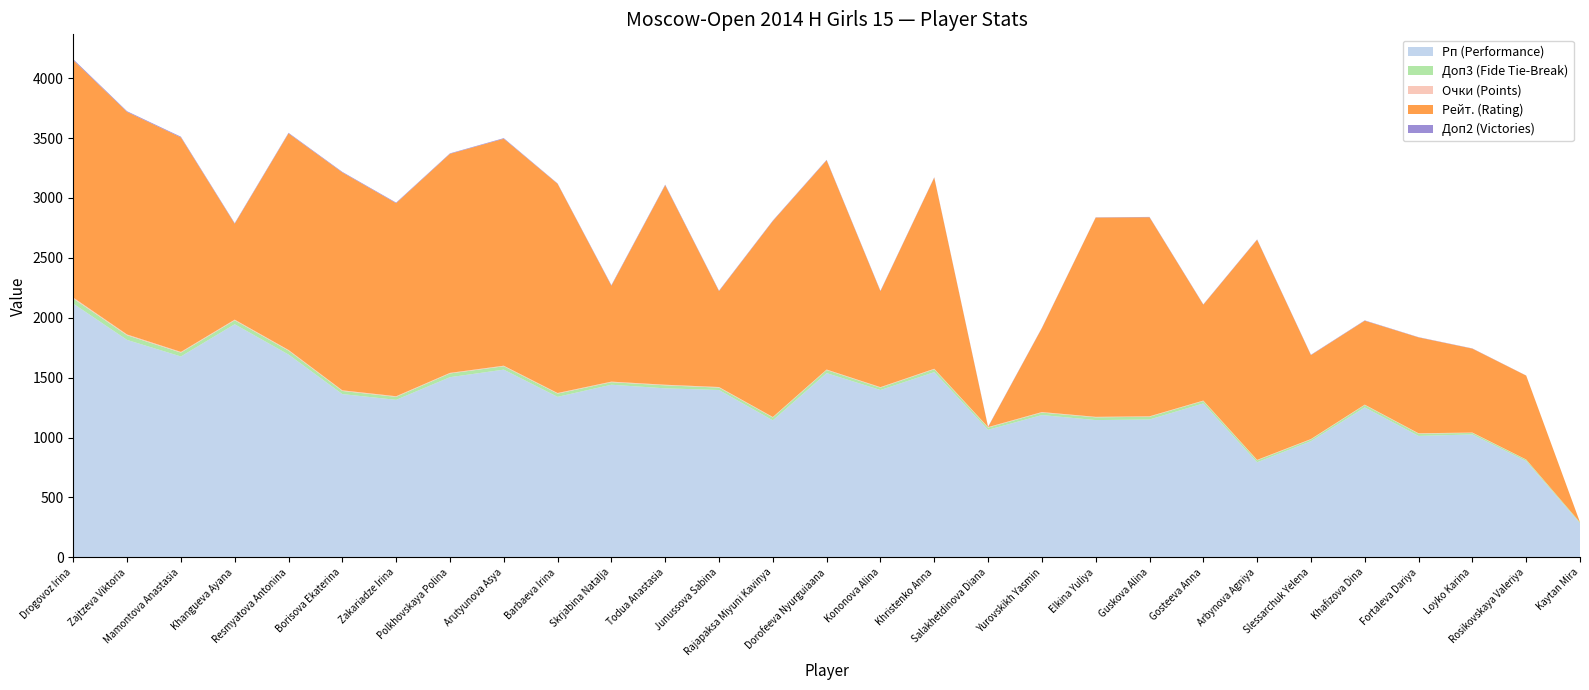

Reading left to right, list all the values displayed in this chart.

Рп (Performance): Drogovoz Irina=2118.0	Zajtzeva Viktoria=1815.0	Mamontova Anastasia=1677.0	Khangueva Ayana=1946.0	Resmyatova Antonina=1693.0	Borisova Ekaterina=1363.0	Zakariadze Irina=1315.0	Polkhovskaya Polina=1504.0	Arutyunova Asya=1567.0	Barbaeva Irina=1340.0	Skrjabina Natalja=1441.0	Todua Anastasia=1411.0	Junussova Sabina=1397.0	Rajapaksa Miyuni Kavinya=1144.0	Dorofeeva Nyurguiaana=1538.0	Kononova Alina=1397.0	Khristenko Anna=1546.0	Salakhetdinova Diana=1065.0	Yurovskikh Yasmin=1188.0	Elkina Yuliya=1146.0	Guskova Alina=1151.0	Gosteeva Anna=1285.0	Arbynova Agniya=794.0	Slessarchuk Yelena=970.0	Khafizova Dina=1252.0	Fortaleva Dariya=1014.0	Loyko Karina=1026.0	Rosikovskaya Valeriya=804.0	Kaytan Mira=285.0
Доп3 (Fide Tie-Break): Drogovoz Irina=42.0	Zajtzeva Viktoria=38.5	Mamontova Anastasia=32.0	Khangueva Ayana=32.5	Resmyatova Antonina=32.5	Borisova Ekaterina=26.0	Zakariadze Irina=24.5	Polkhovskaya Polina=31.0	Arutyunova Asya=28.0	Barbaeva Irina=27.0	Skrjabina Natalja=21.0	Todua Anastasia=25.0	Junussova Sabina=20.0	Rajapaksa Miyuni Kavinya=23.5	Dorofeeva Nyurguiaana=25.5	Kononova Alina=19.5	Khristenko Anna=24.0	Salakhetdinova Diana=18.0	Yurovskikh Yasmin=20.5	Elkina Yuliya=23.0	Guskova Alina=22.5	Gosteeva Anna=20.0	Arbynova Agniya=16.0	Slessarchuk Yelena=14.0	Khafizova Dina=19.5	Fortaleva Dariya=18.5	Loyko Karina=12.5	Rosikovskaya Valeriya=11.0	Kaytan Mira=7.0
Очки (Points): Drogovoz Irina=8.5	Zajtzeva Viktoria=7.0	Mamontova Anastasia=6.0	Khangueva Ayana=6.0	Resmyatova Antonina=6.0	Borisova Ekaterina=5.5	Zakariadze Irina=5.5	Polkhovskaya Polina=5.0	Arutyunova Asya=5.0	Barbaeva Irina=5.0	Skrjabina Natalja=5.0	Todua Anastasia=5.0	Junussova Sabina=5.0	Rajapaksa Miyuni Kavinya=4.5	Dorofeeva Nyurguiaana=4.5	Kononova Alina=4.5	Khristenko Anna=4.5	Salakhetdinova Diana=4.5	Yurovskikh Yasmin=4.5	Elkina Yuliya=4.0	Guskova Alina=4.0	Gosteeva Anna=4.0	Arbynova Agniya=4.0	Slessarchuk Yelena=4.0	Khafizova Dina=3.5	Fortaleva Dariya=3.5	Loyko Karina=3.5	Rosikovskaya Valeriya=2.0	Kaytan Mira=1.0
Рейт. (Rating): Drogovoz Irina=1981.0	Zajtzeva Viktoria=1857.0	Mamontova Anastasia=1790.0	Khangueva Ayana=800.0	Resmyatova Antonina=1807.0	Borisova Ekaterina=1818.0	Zakariadze Irina=1611.0	Polkhovskaya Polina=1828.0	Arutyunova Asya=1894.0	Barbaeva Irina=1746.0	Skrjabina Natalja=800.0	Todua Anastasia=1665.0	Junussova Sabina=800.0	Rajapaksa Miyuni Kavinya=1635.0	Dorofeeva Nyurguiaana=1746.0	Kononova Alina=800.0	Khristenko Anna=1595.0	Salakhetdinova Diana=0.0	Yurovskikh Yasmin=700.0	Elkina Yuliya=1663.0	Guskova Alina=1661.0	Gosteeva Anna=800.0	Arbynova Agniya=1837.0	Slessarchuk Yelena=700.0	Khafizova Dina=700.0	Fortaleva Dariya=800.0	Loyko Karina=700.0	Rosikovskaya Valeriya=700.0	Kaytan Mira=0.0
Доп2 (Victories): Drogovoz Irina=8.0	Zajtzeva Viktoria=6.0	Mamontova Anastasia=6.0	Khangueva Ayana=5.0	Resmyatova Antonina=5.0	Borisova Ekaterina=5.0	Zakariadze Irina=5.0	Polkhovskaya Polina=4.0	Arutyunova Asya=5.0	Barbaeva Irina=3.0	Skrjabina Natalja=5.0	Todua Anastasia=5.0	Junussova Sabina=4.0	Rajapaksa Miyuni Kavinya=4.0	Dorofeeva Nyurguiaana=4.0	Kononova Alina=4.0	Khristenko Anna=3.0	Salakhetdinova Diana=3.0	Yurovskikh Yasmin=3.0	Elkina Yuliya=2.0	Guskova Alina=3.0	Gosteeva Anna=3.0	Arbynova Agniya=3.0	Slessarchuk Yelena=3.0	Khafizova Dina=3.0	Fortaleva Dariya=2.0	Loyko Karina=2.0	Rosikovskaya Valeriya=1.0	Kaytan Mira=0.0